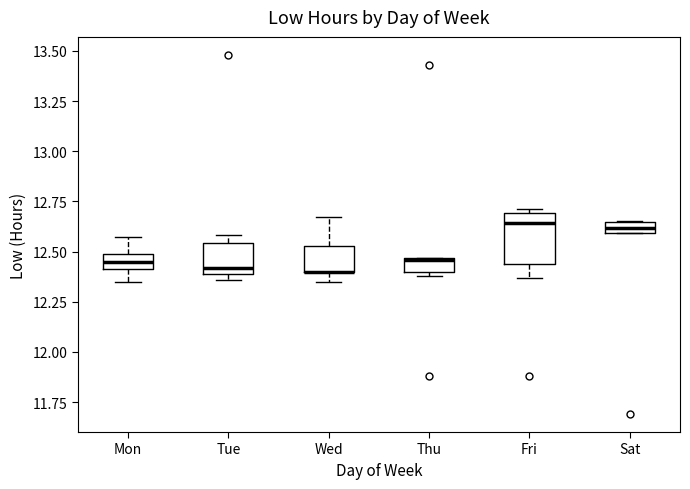

Where does the lower whisker of the box for Fri end on the y-axis? The values are not printed on the chart, so give them approximately, as read against the axis.

12.35